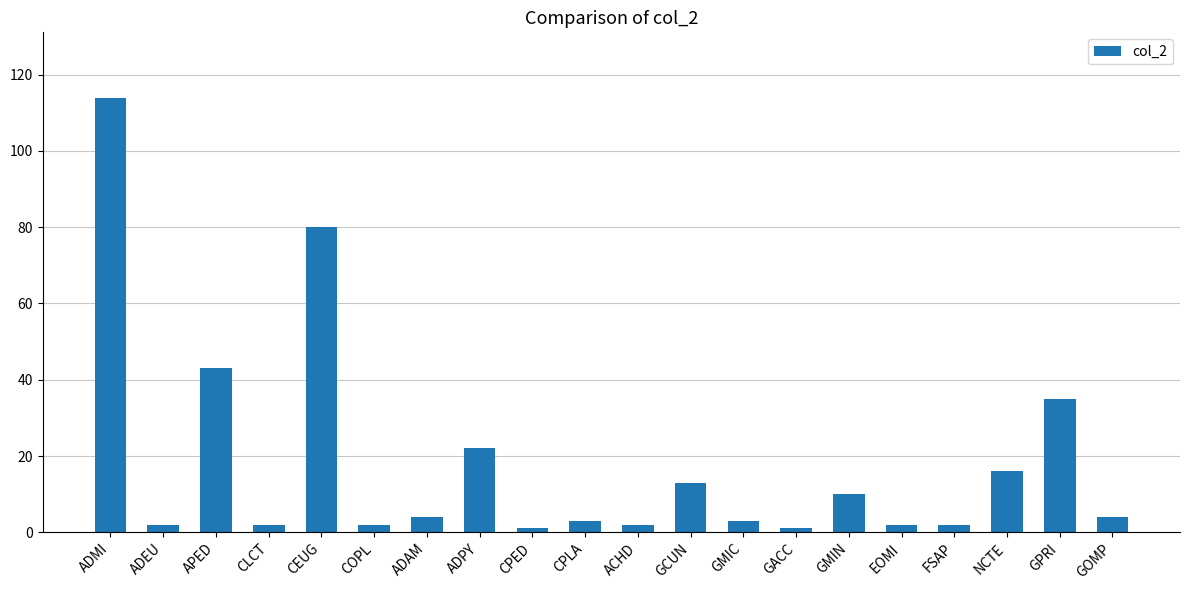

What is the change in value from CEUG to GCUN?

-67